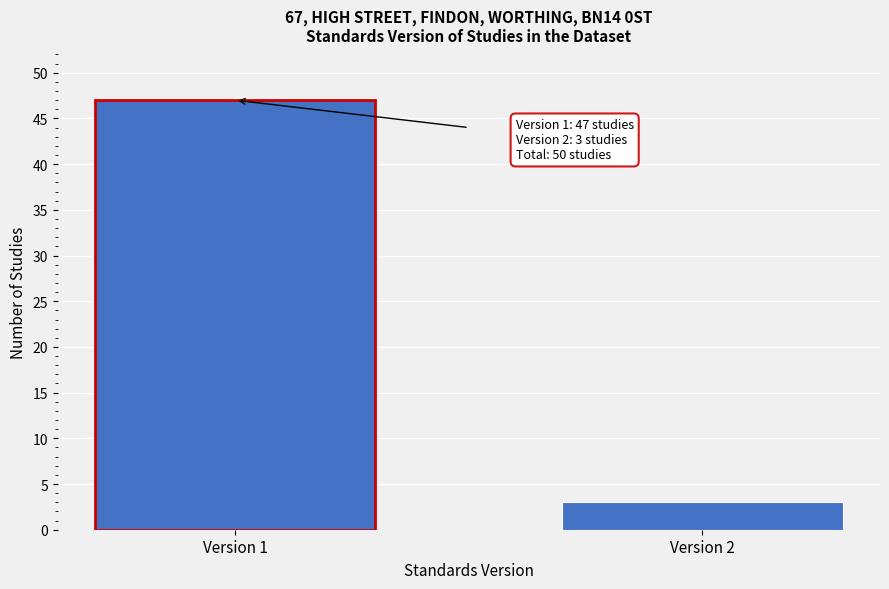

Reading left to right, transcribe all the data shown in this chart.

Version 1=47	Version 2=3